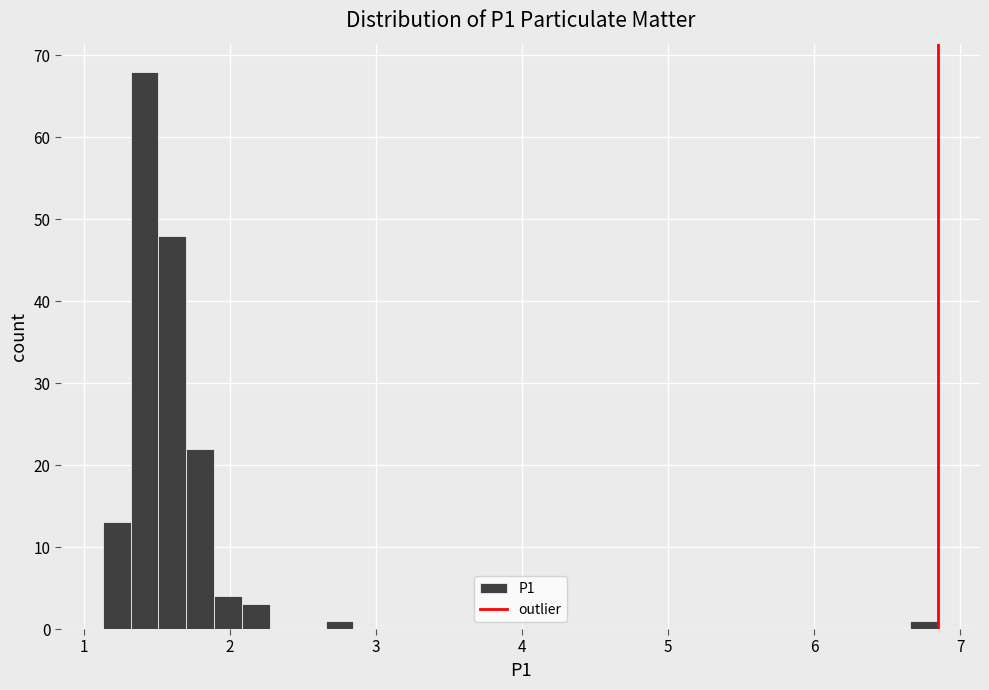

Read against the x-axis, roughly where is the centre of the tallest bar?

1.4